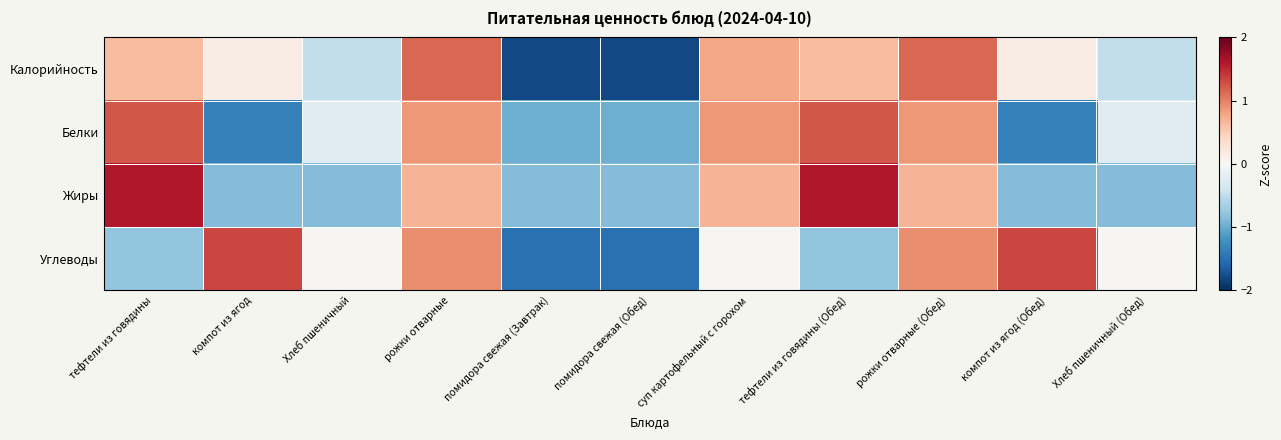

Between Хлеб пшеничный and суп картофельный с горохом, which series saw the biggest shift?

Жиры